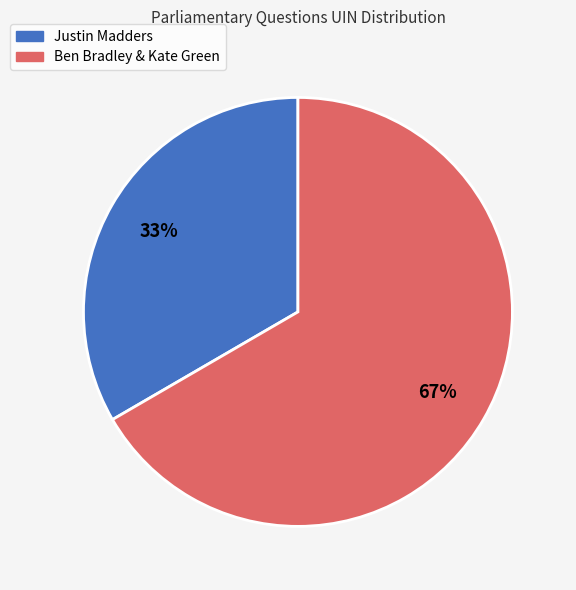

To the nearest percent, what is the average slice percentage?

50%